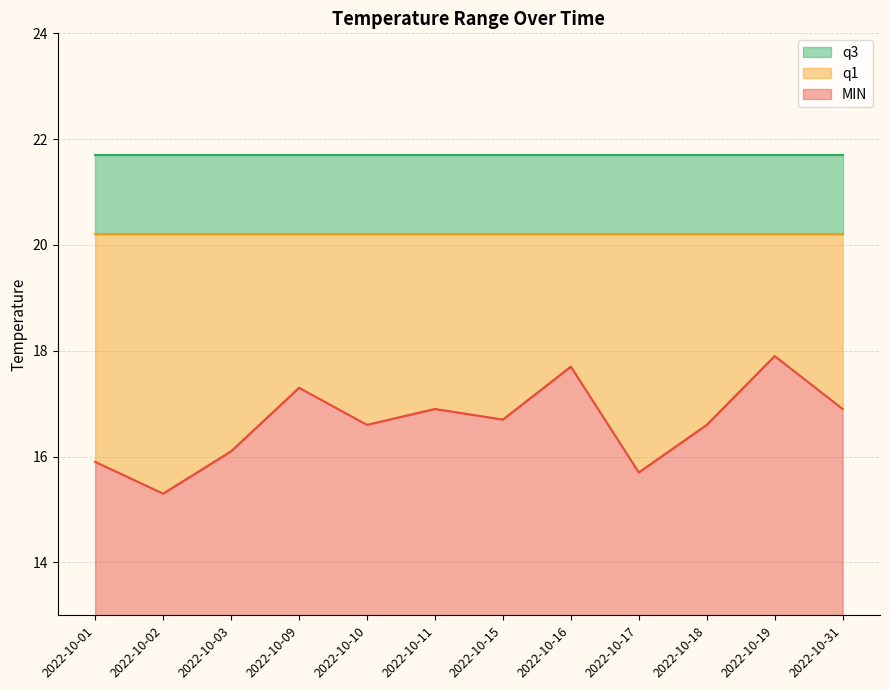

What is the value of the q3 point at the 4th from the left?

21.7